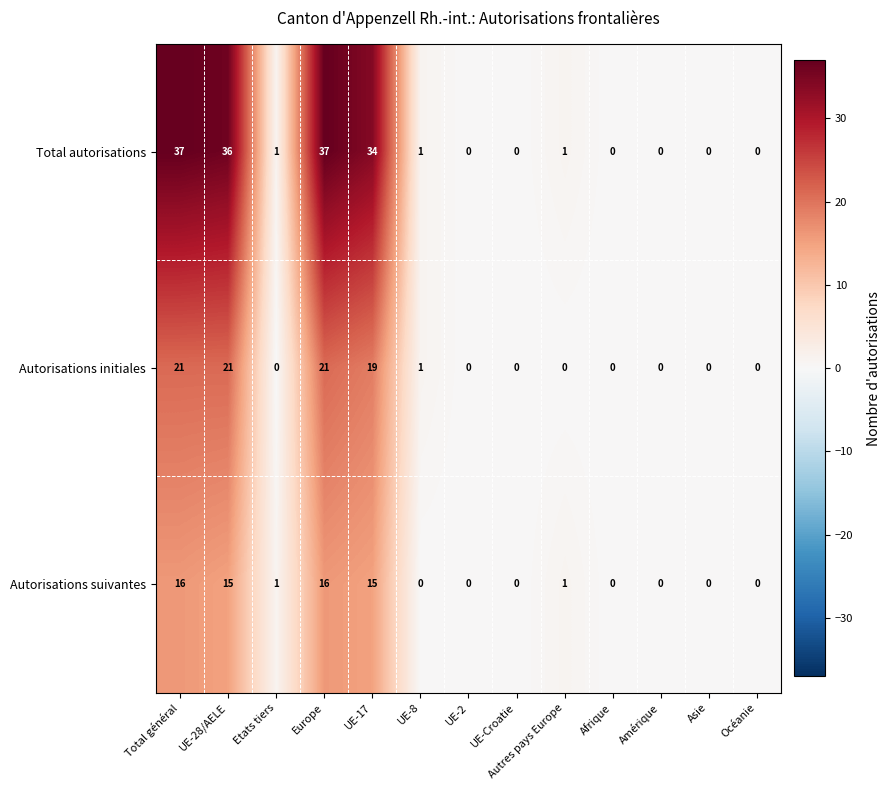

What is the total value across all series at Autres pays Europe?

2